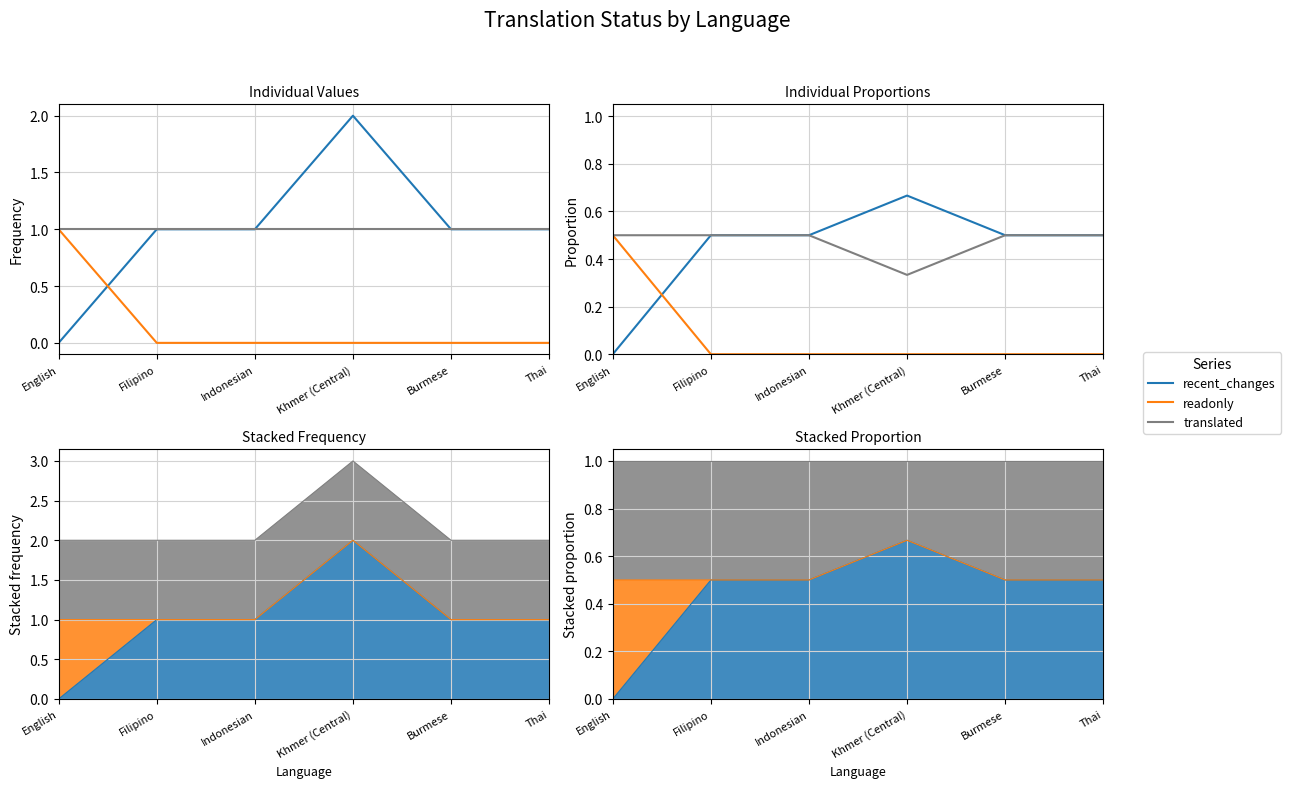

How many lines are shown in the chart?

3